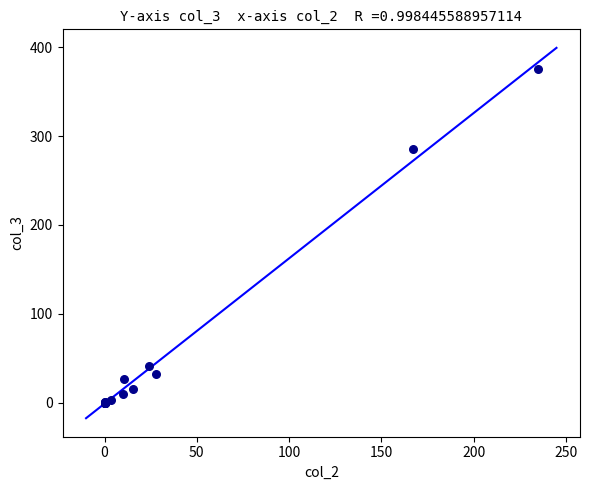

What Y value in the scatter plot is closest to 187?

285.2